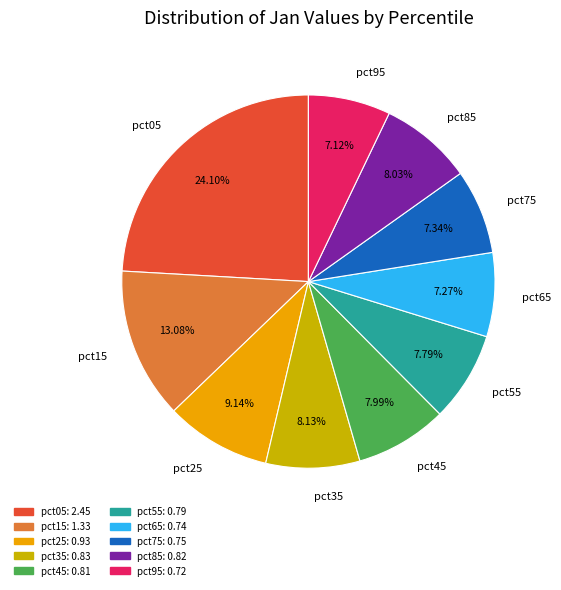

Which has a higher value, pct95 or pct15?

pct15